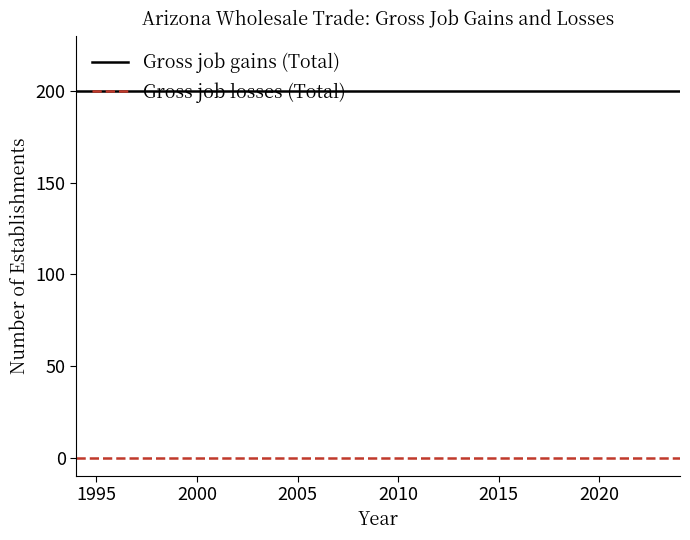

True or false: Gross job losses (Total) and Gross job gains (Total) intersect in this chart.

False